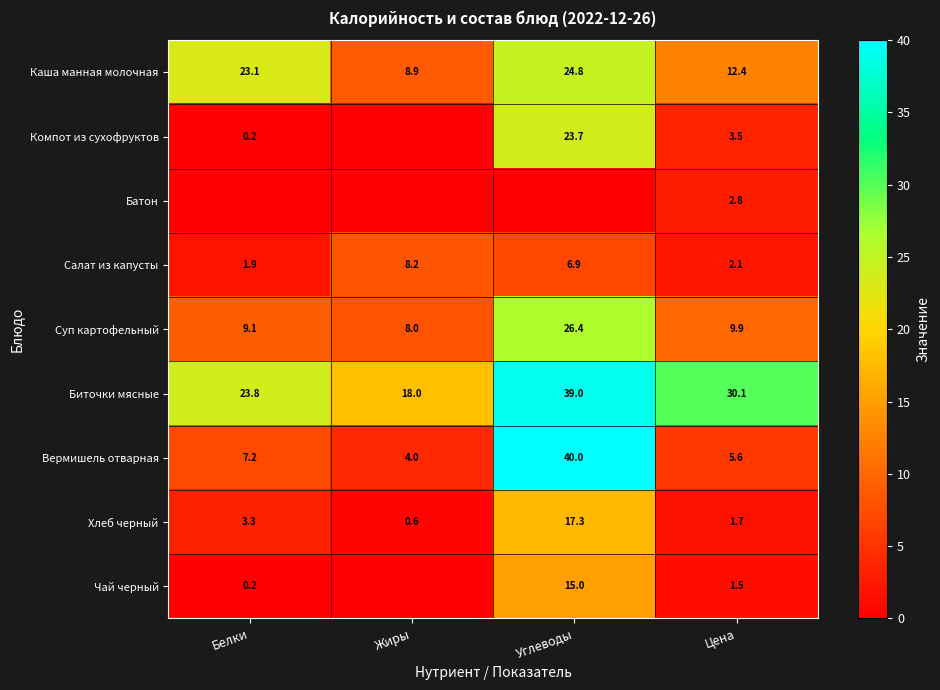

At which category is the sum across all series the highest?

Углеводы